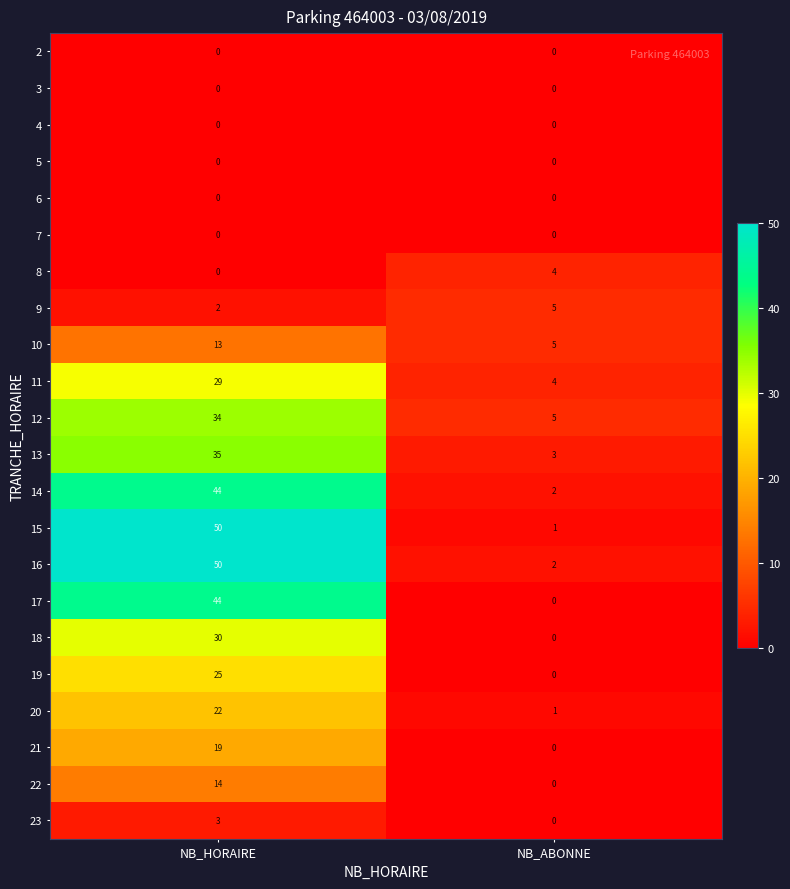

At which category does the chart reach its peak across all series?

NB_HORAIRE